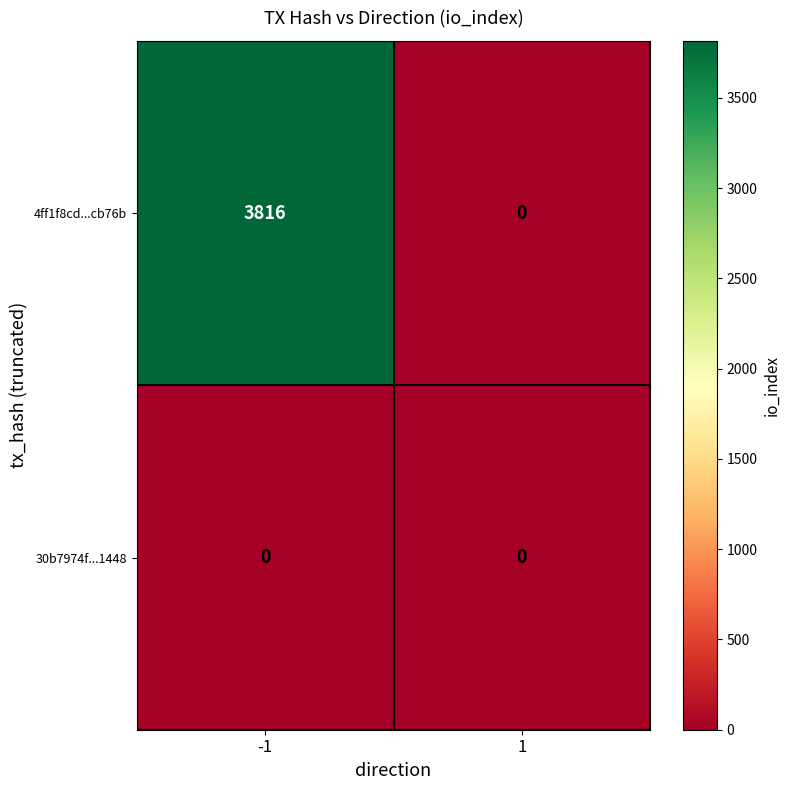

What is the maximum value for 4ff1f8cd...cb76b?

3816